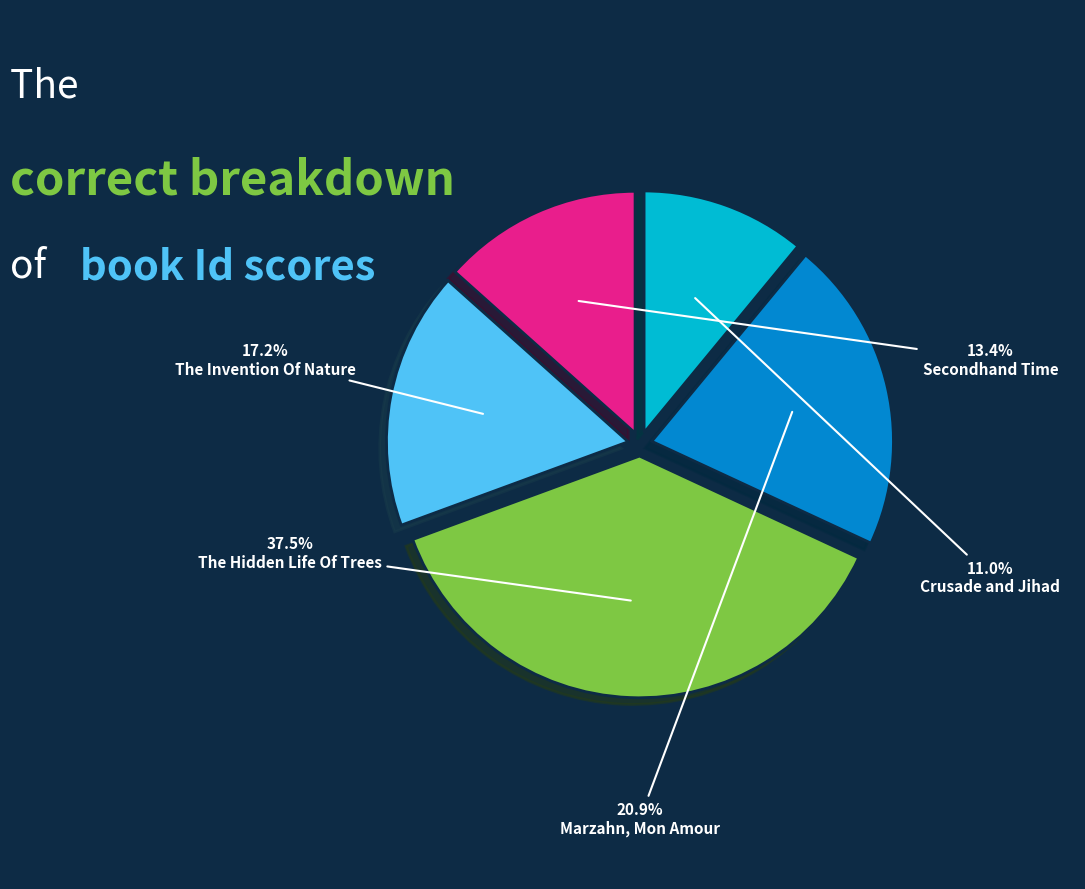

What is the total percentage of Crusade and Jihad and Marzahn, Mon Amour?

31.9%